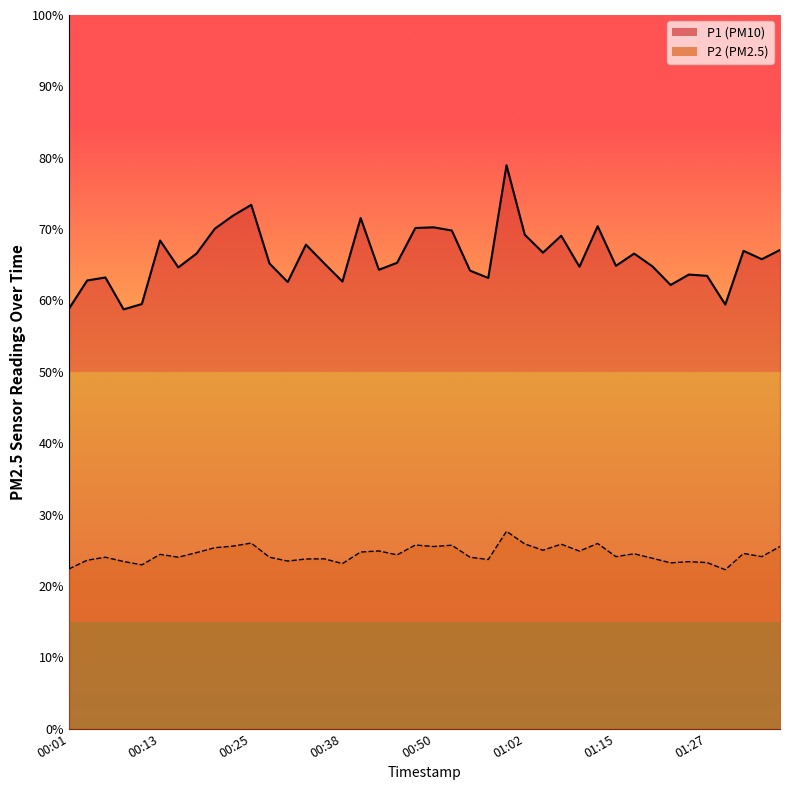

What is the sum of all P1 values?

2643.8